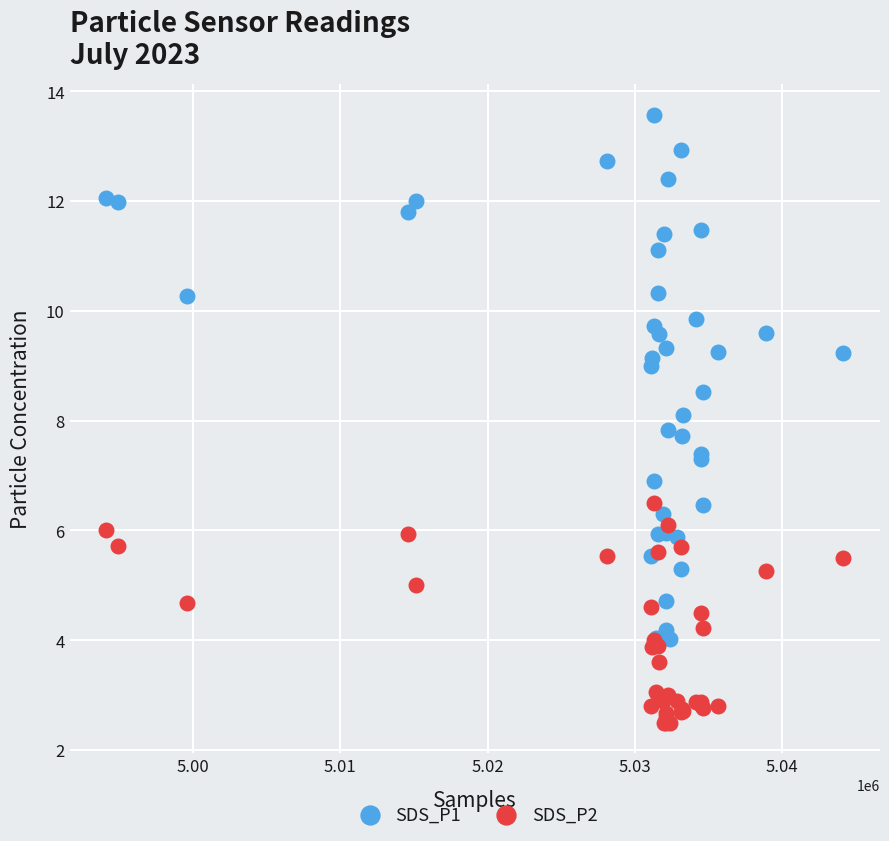

Which series has the widest spread of Y values?

SDS_P1